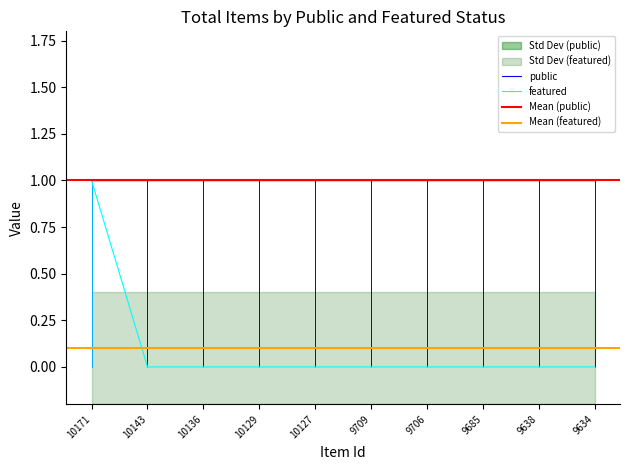

Is it true that the value at 10171 is 0?

False